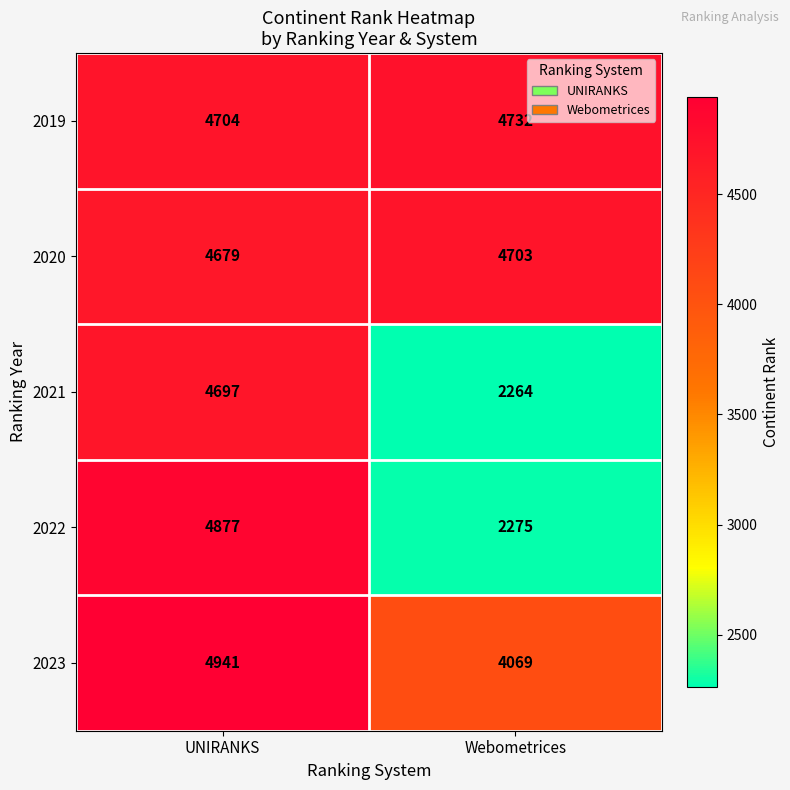

Rank the series at UNIRANKS from lowest to highest value.

2020, 2021, 2019, 2022, 2023